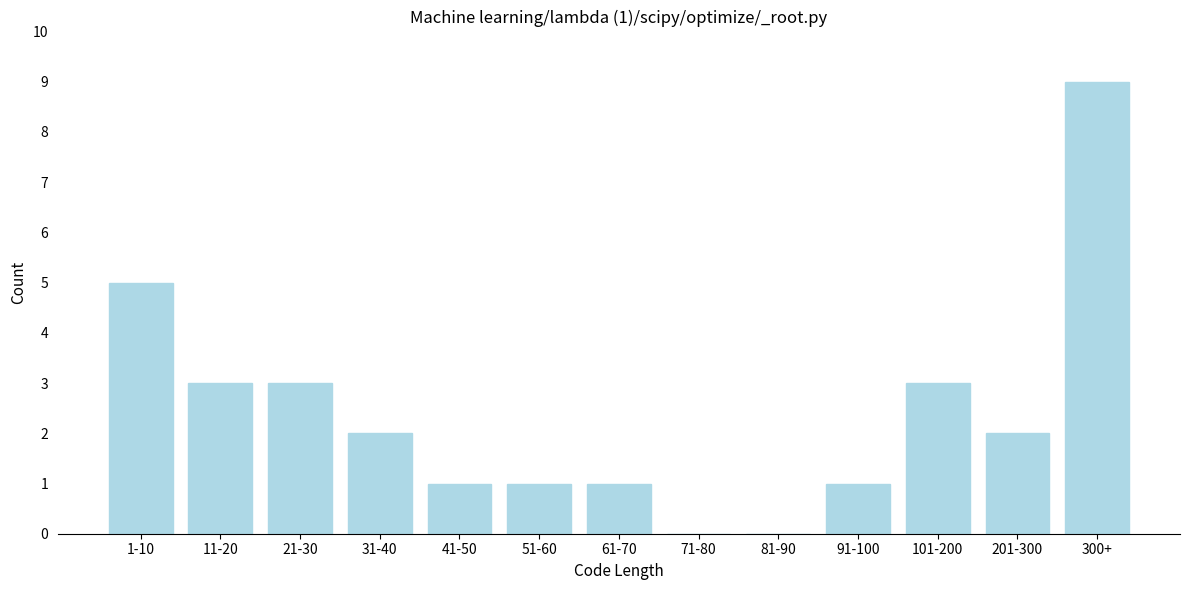

Reading right to left, transcribe all the data shown in this chart.

300+=9	201-300=2	101-200=3	91-100=1	81-90=0	71-80=0	61-70=1	51-60=1	41-50=1	31-40=2	21-30=3	11-20=3	1-10=5